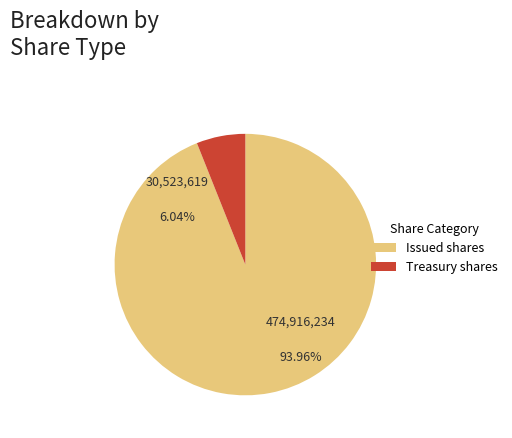

To the nearest percent, what percentage of the pie is Treasury stock, shares?

6%